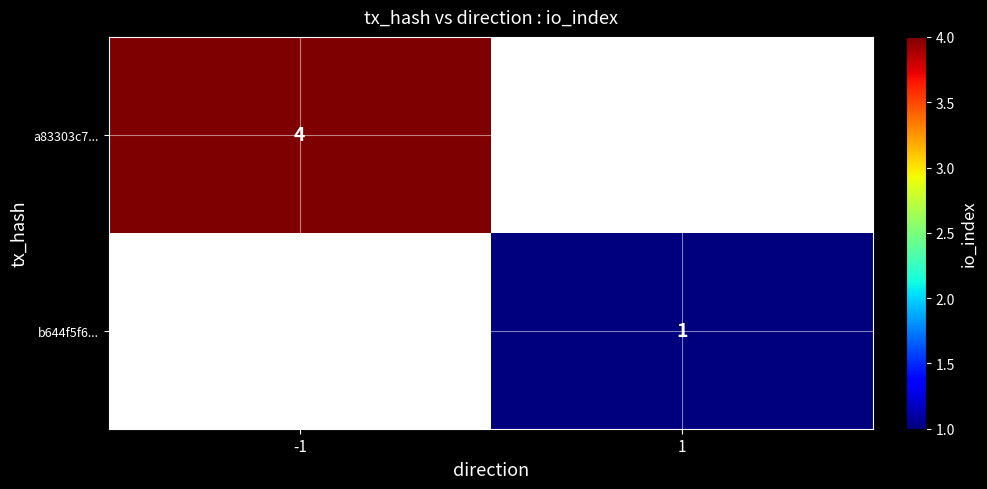

Is it true that b644f5f6... equals 1 at 1?

True